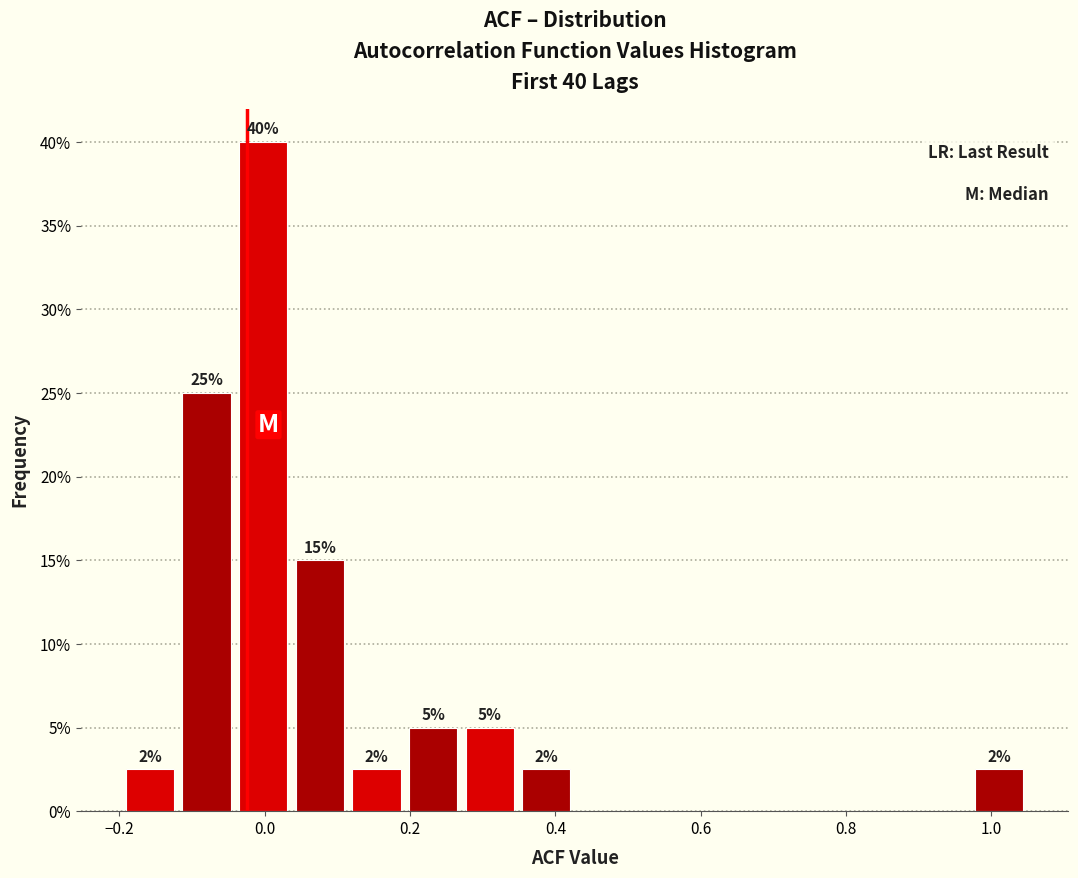

Around what value on the x-axis is the tallest bar? Give the approximate position of its centre, as read against the axis.

0.00